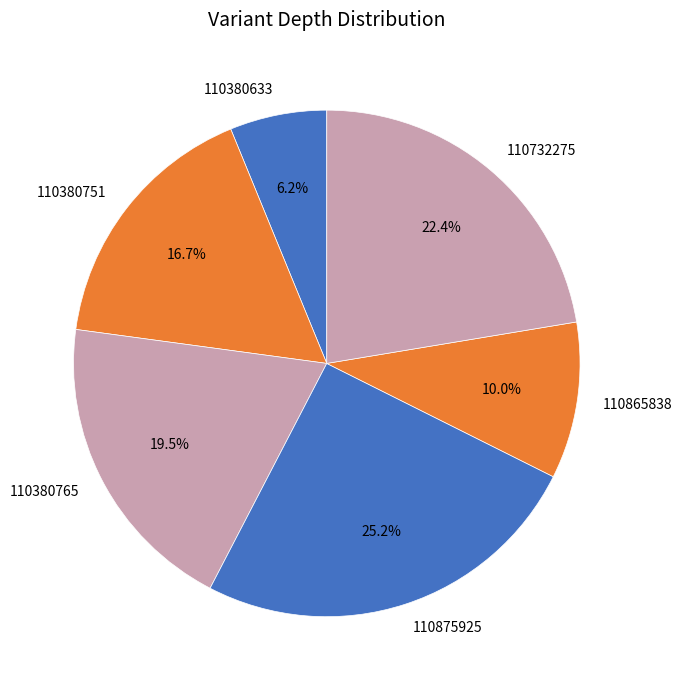

Count the number of slices in the pie.

6